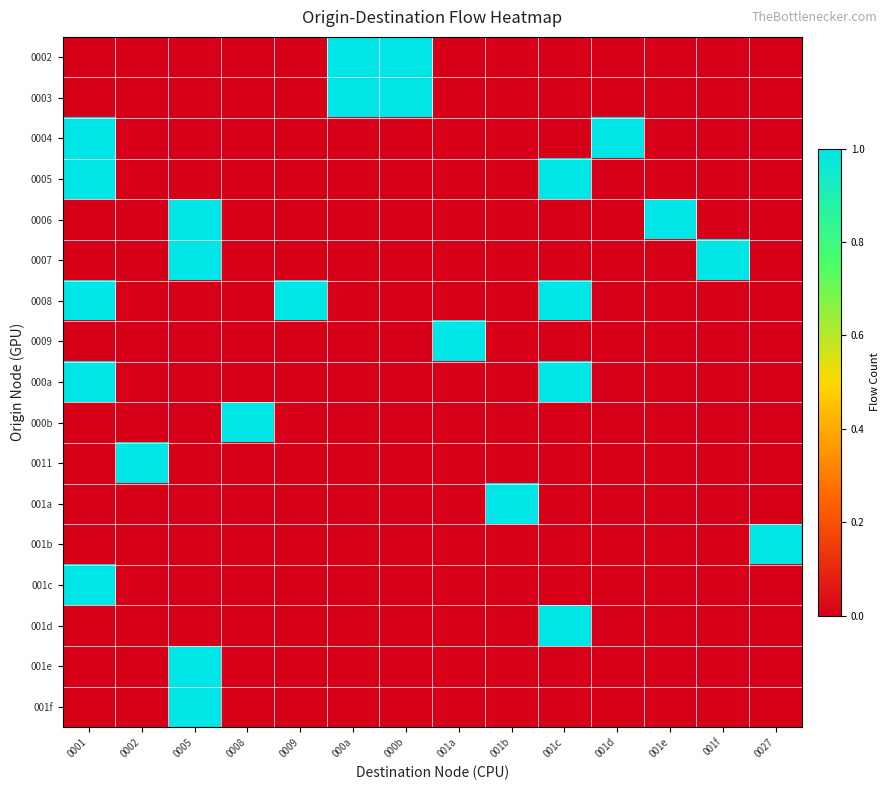

What is the total value across all series at 001f?

1